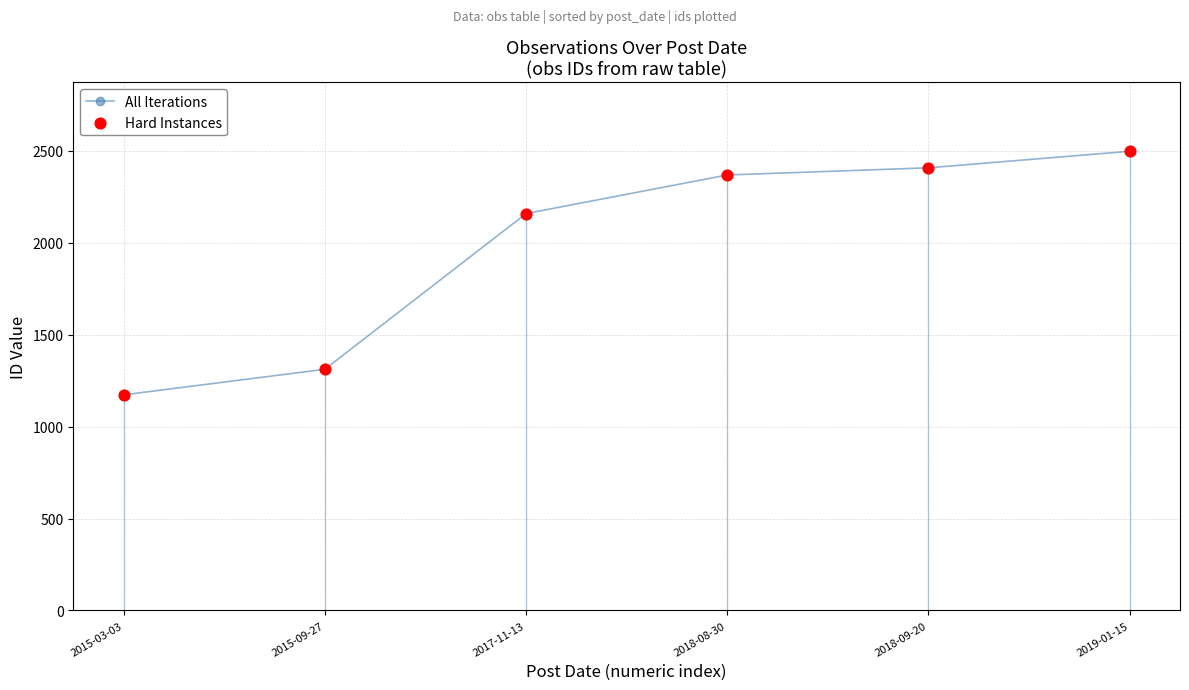

Is the value of Hard Instances at 2015-03-03 greater than the value of All Iterations at 2018-09-20?

No